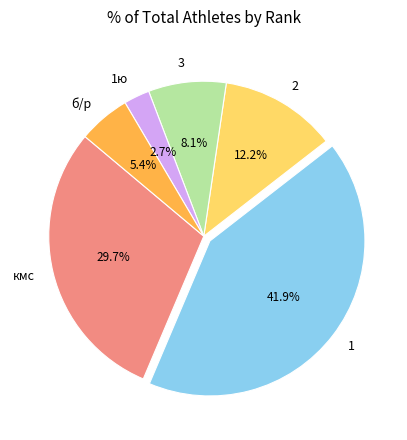

What is the ratio of the value at 3 to the value at кмс?

0.3